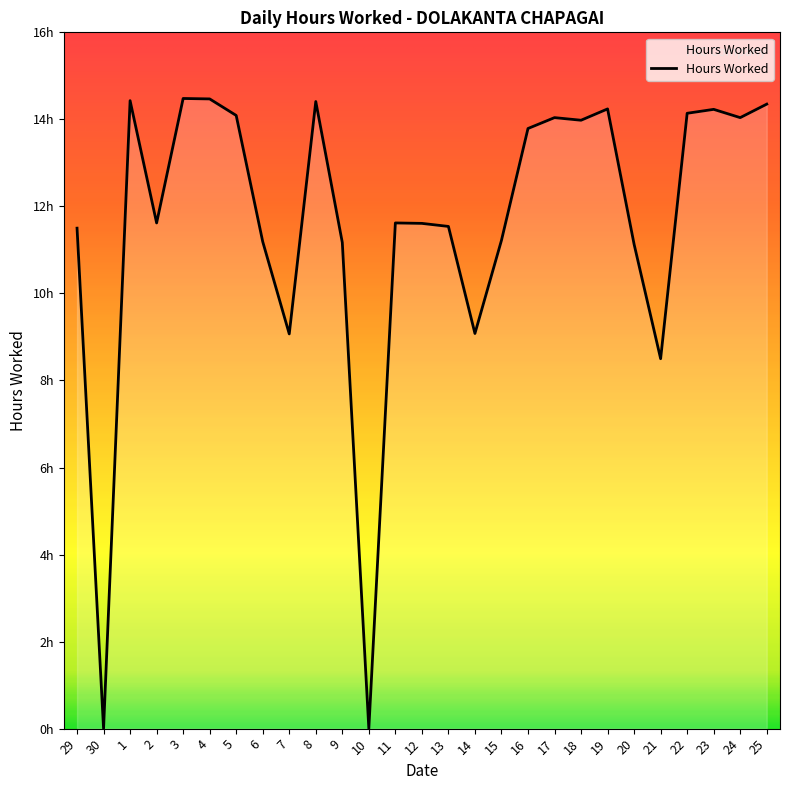

Reading left to right, extract all data points from this chart.

29=11.5	30=0.0	1=14.4	2=11.6	3=14.5	4=14.5	5=14.1	6=11.2	7=9.1	8=14.4	9=11.2	10=0.0	11=11.6	12=11.6	13=11.5	14=9.1	15=11.2	16=13.8	17=14.0	18=14.0	19=14.2	20=11.1	21=8.5	22=14.1	23=14.2	24=14.0	25=14.3